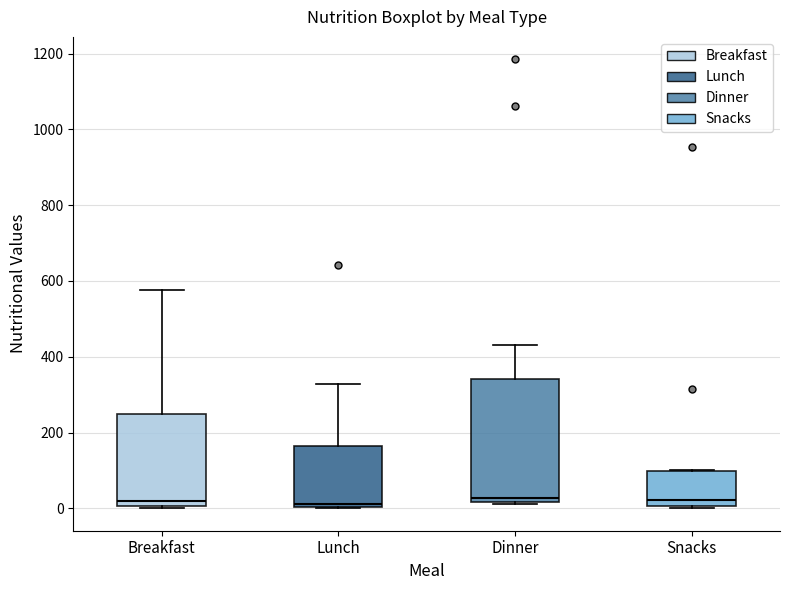

Reading left to right, transcribe this box plot: for each box, give where its median line is, the range the box spans, and where its two whiskers end, as read against the y-axis. The values are not printed on the chart, so give them approximately, as read against the axis.

Breakfast: median 20, box 0 to 240, whiskers 0 to 580
Lunch: median 20, box 0 to 160, whiskers 0 to 320
Dinner: median 20 (just above the box's lower edge), box 20 to 340, whiskers 20 to 440
Snacks: median 20, box 0 to 100, whiskers 0 (just below the box's lower edge) to 100